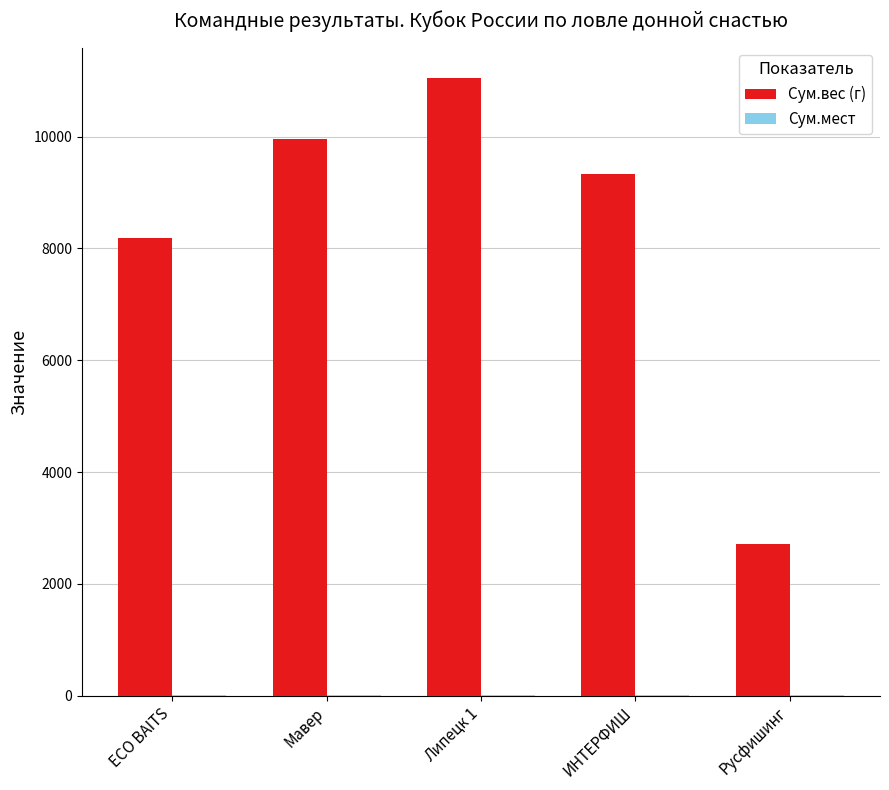

At which label is Сум.вес (г) closest to 6875?

ECO BAITS